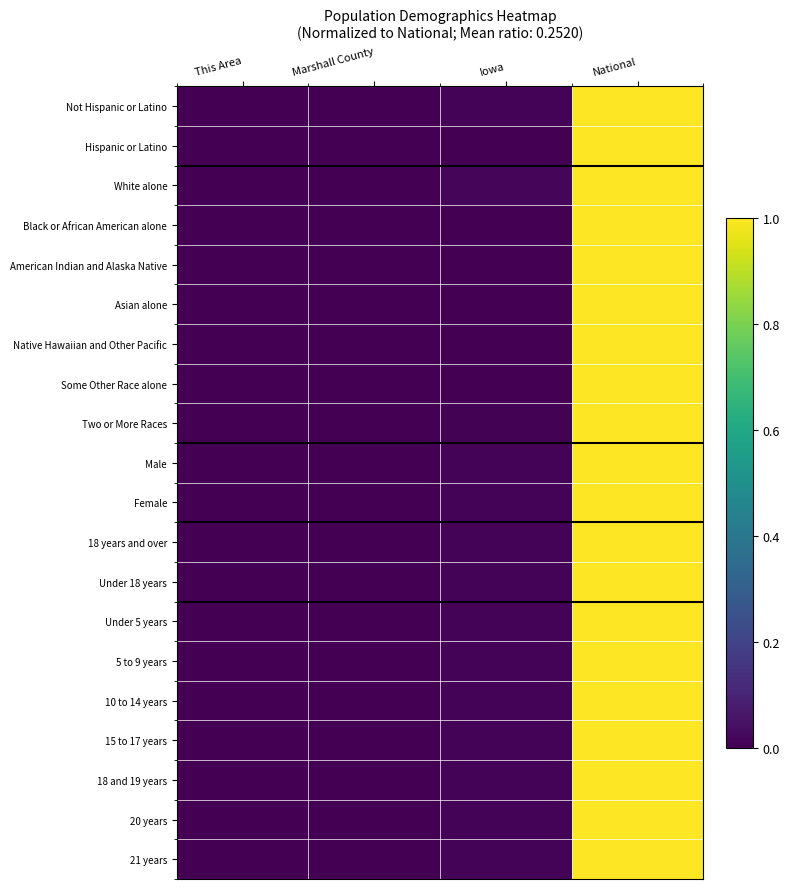

At which category does the chart reach its minimum across all series?

This Area